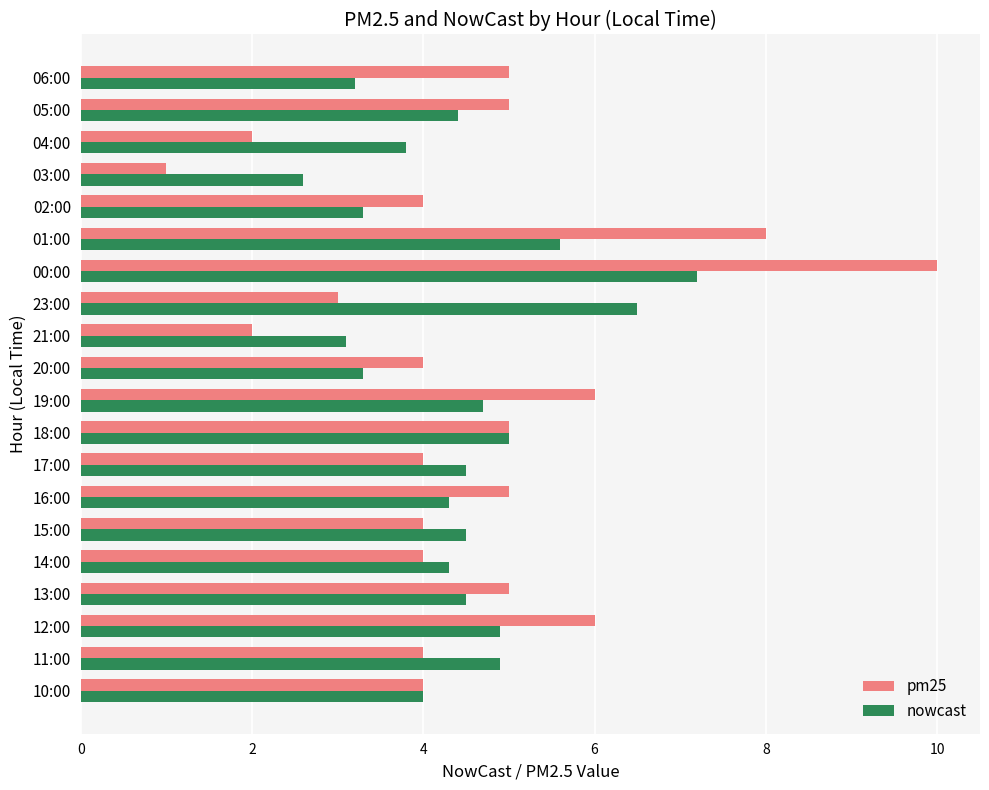

List the series in order of their overall mean, lowest first.

nowcast, pm25